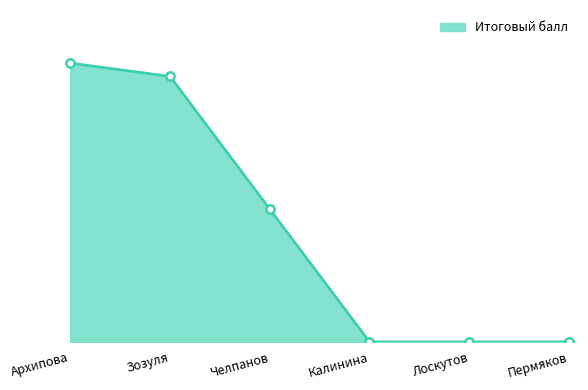

What is the sum of all values?

51